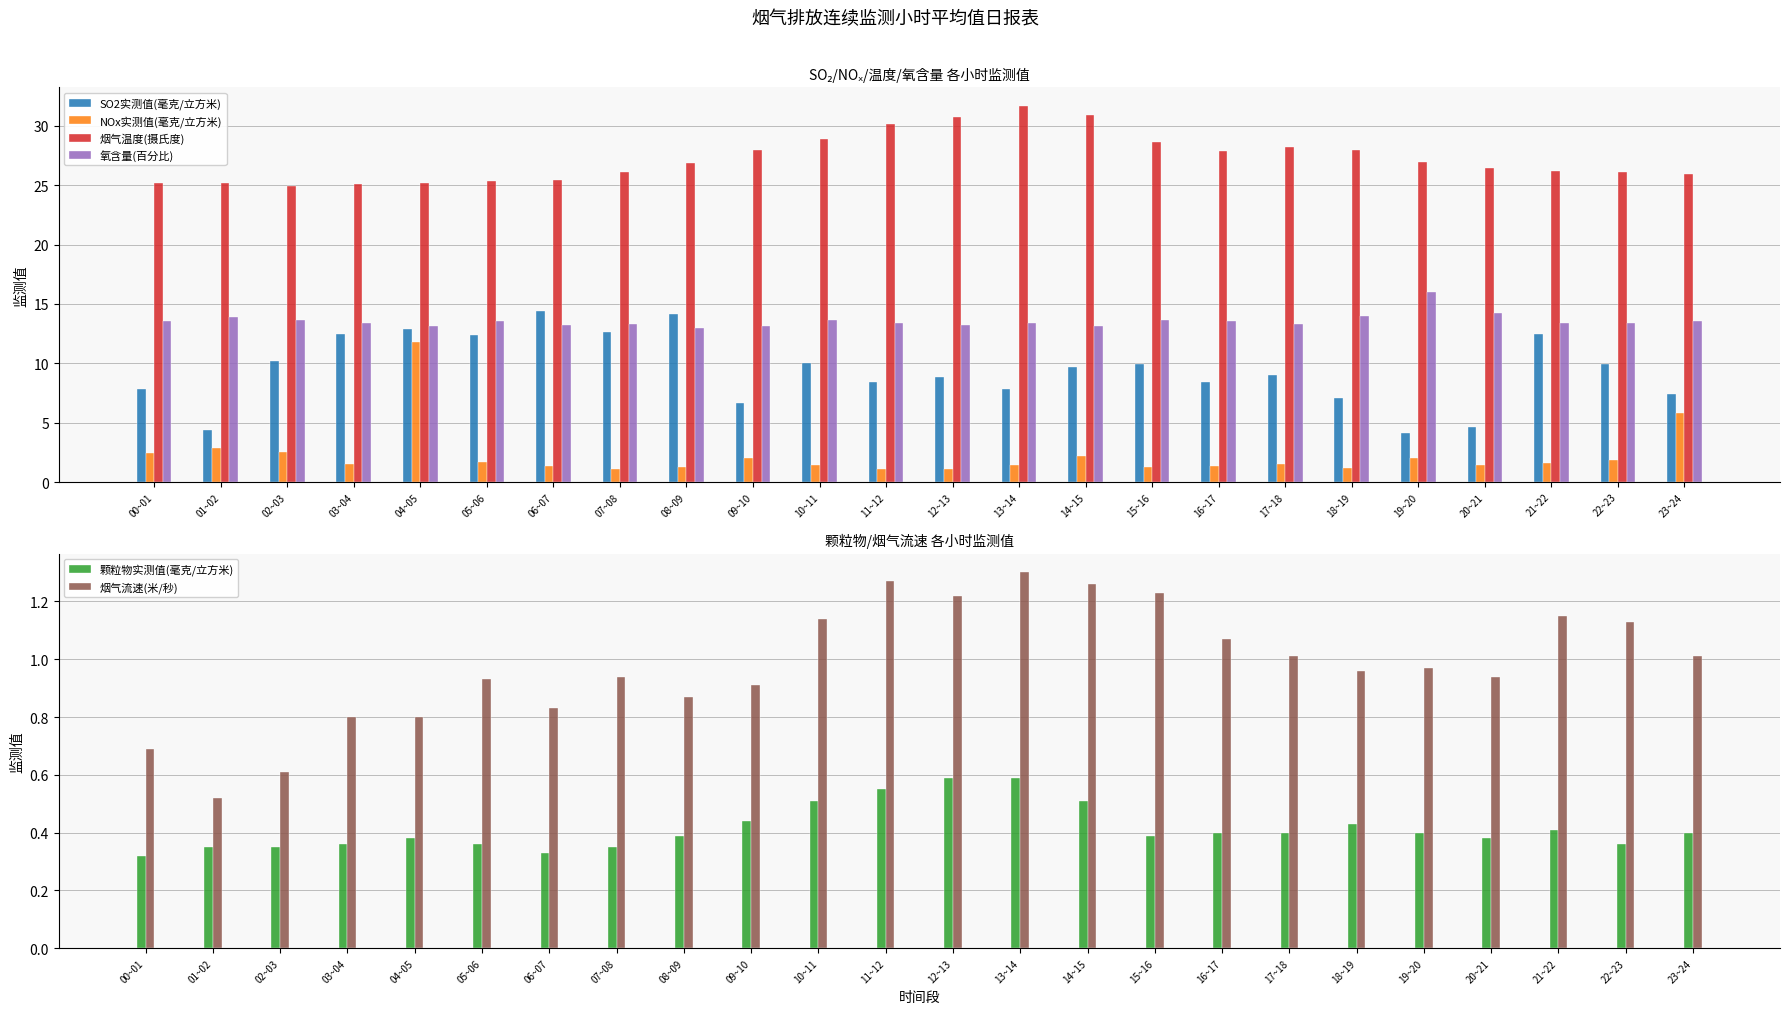

What is the average value of the 烟气温度(摄氏度) series?

27.2